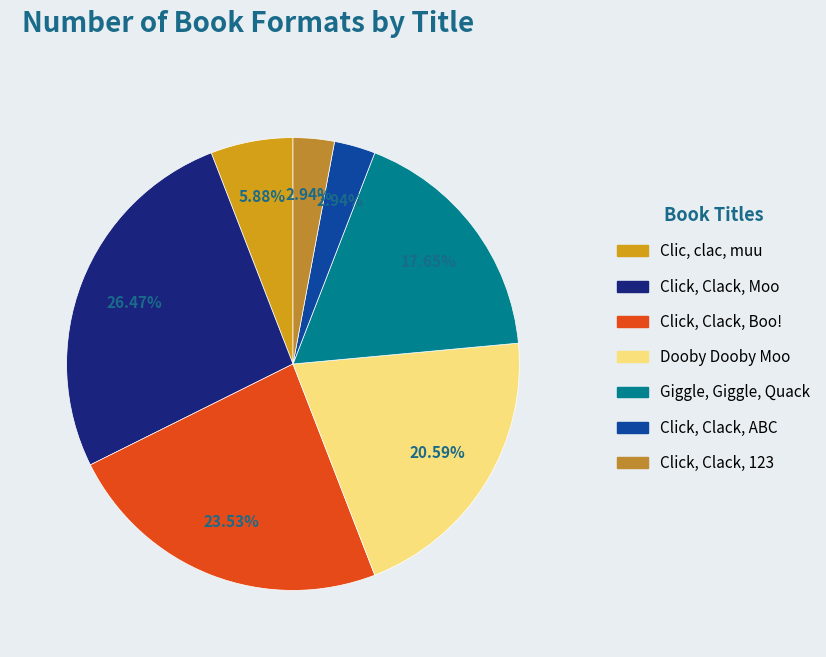

To the nearest percent, what is the difference between the largest and smallest slice percentages?

24%